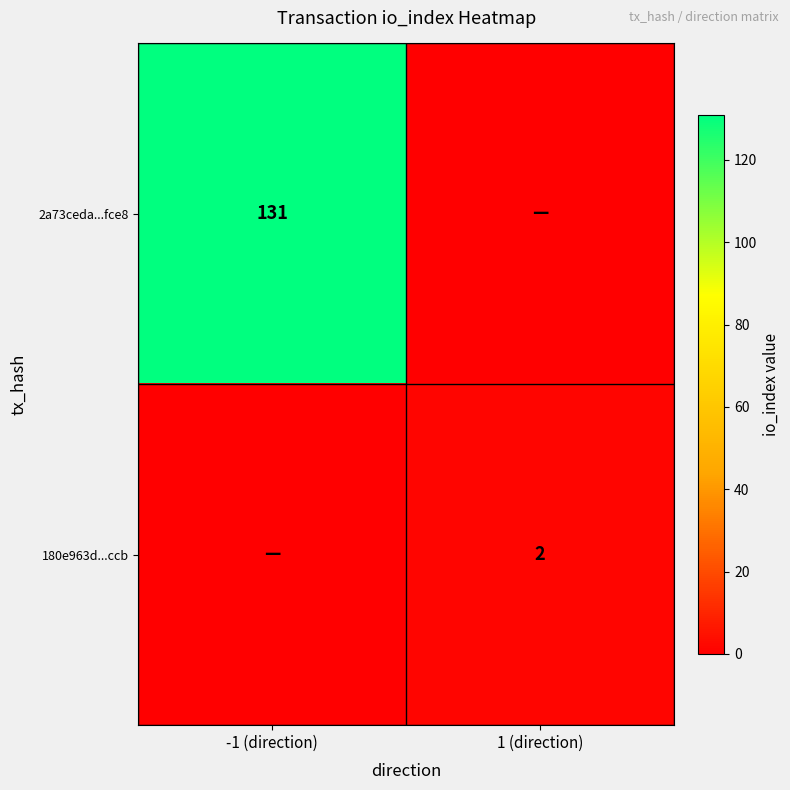

Is it true that 180e963d...ccb equals 2 at 1 (direction)?

True